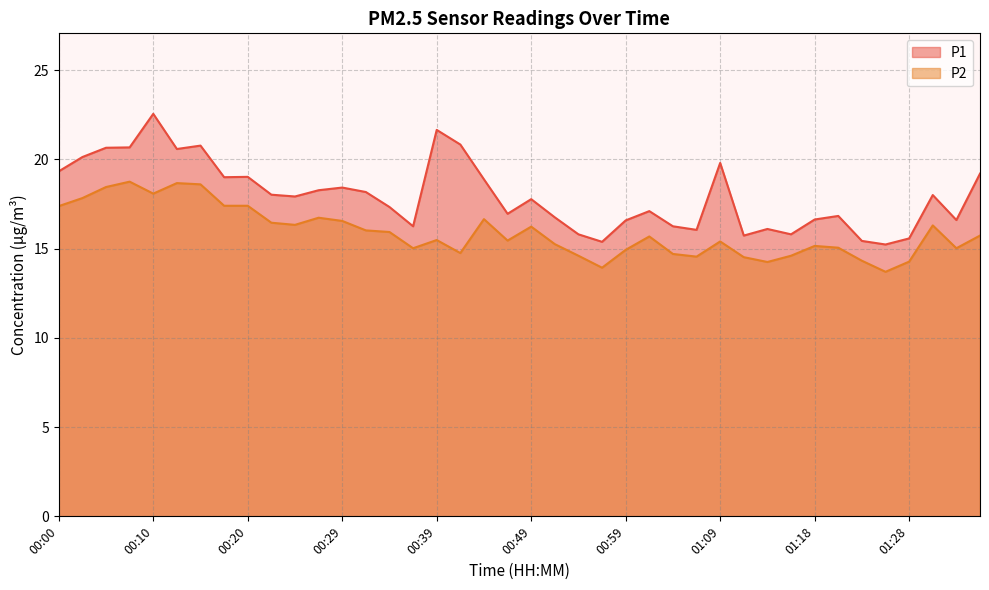

The value of P1 at 01:28 is 4.1. True or false?

False